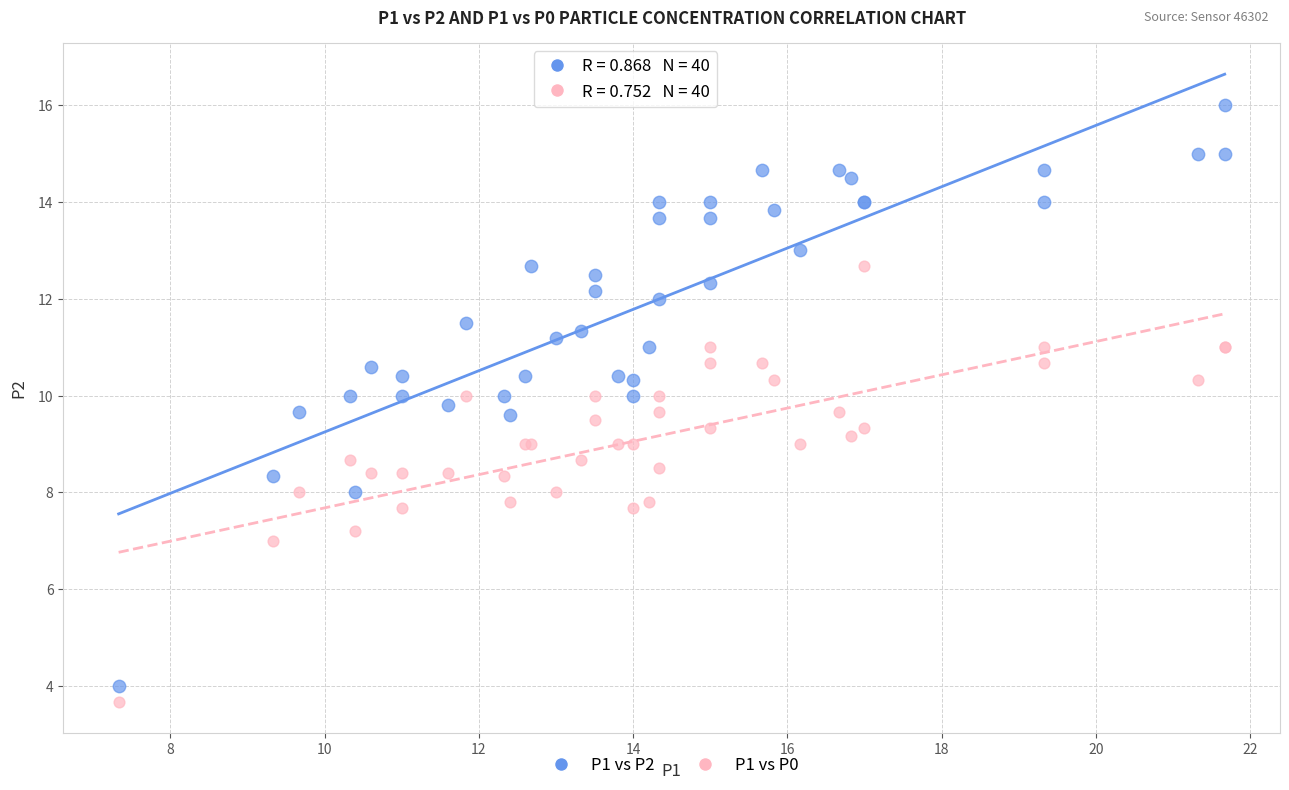

Which series has the largest Y range (max minus min)?

P1 vs P2